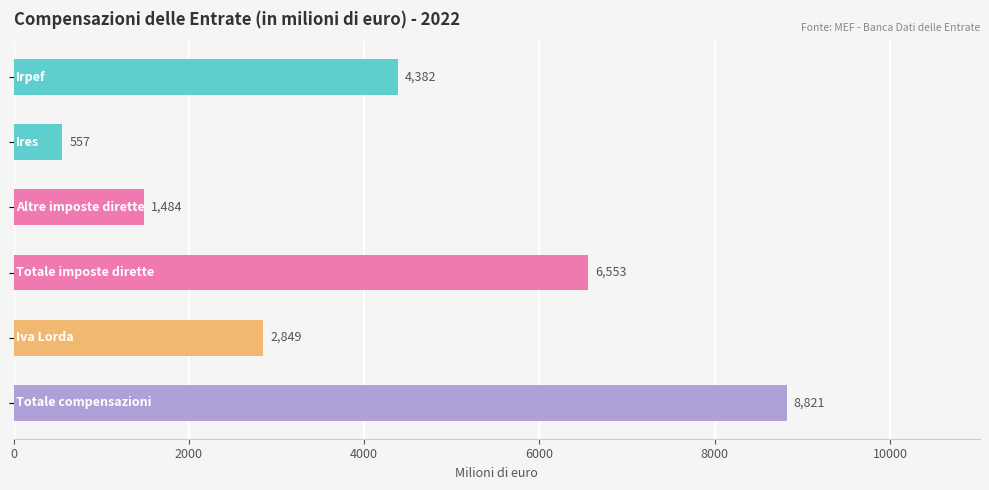

What position from the left is Totale imposte dirette?

4